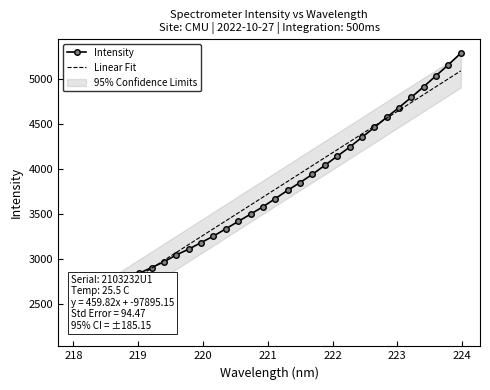

What is the ratio of the value at 223.0264 to the value at 219.589?

1.5